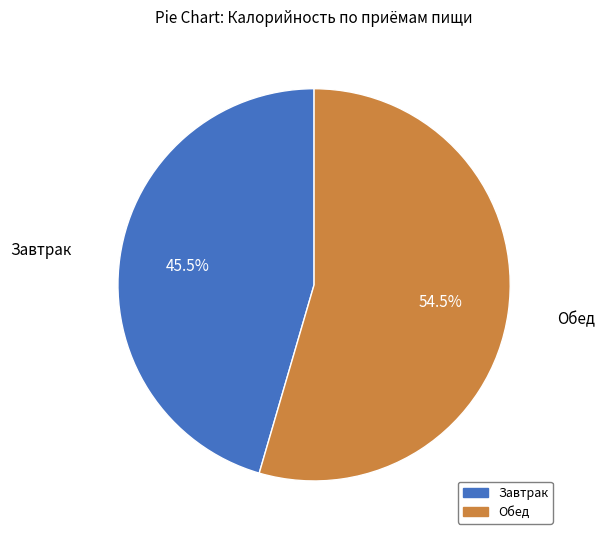

Combined, do Обед and Завтрак account for over 50%?

Yes